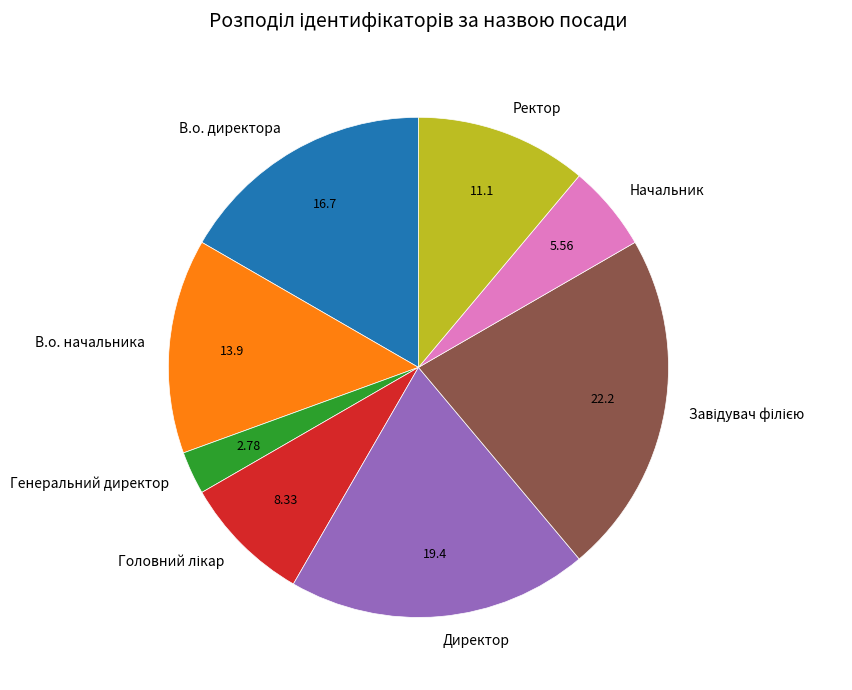

Is the sum of Ректор and Генеральний директор greater than half?

No